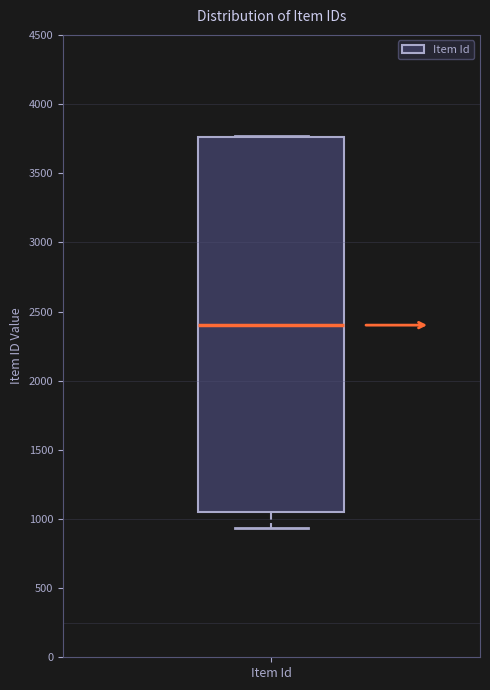

Transcribe this box plot: give where the median line is, the range the box spans, and where the two whiskers end, as read against the y-axis. The values are not printed on the chart, so give them approximately, as read against the axis.

median 2400, box 1050 to 3750, whiskers 950 to 3750